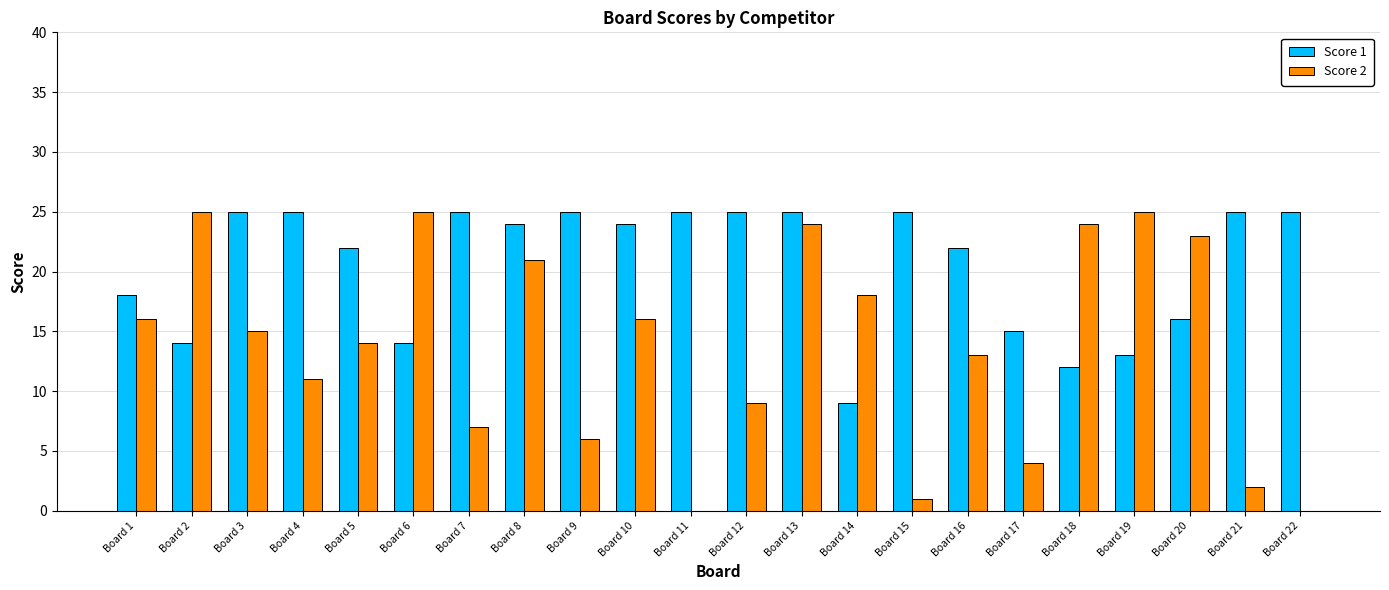

True or false: Score 2 has a value of 2 at Board 17.

False